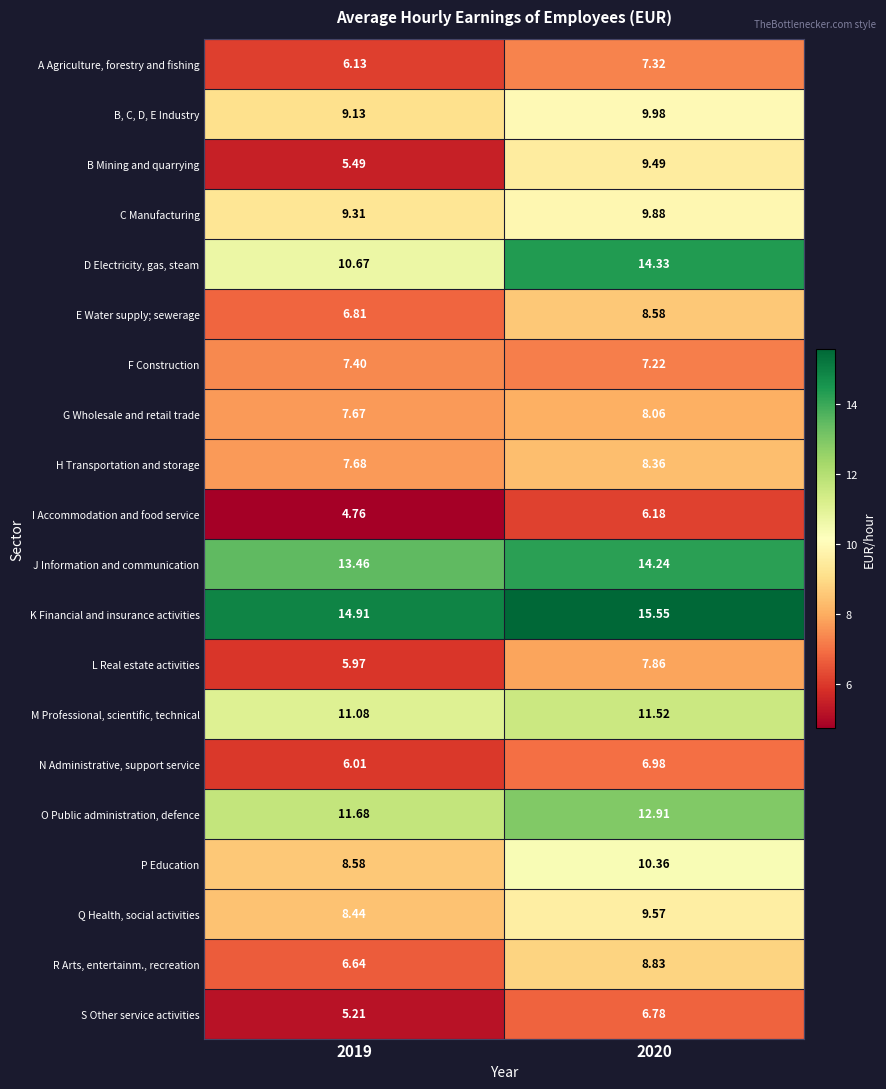

Which series has the largest total across all categories?

K Financial and insurance activities